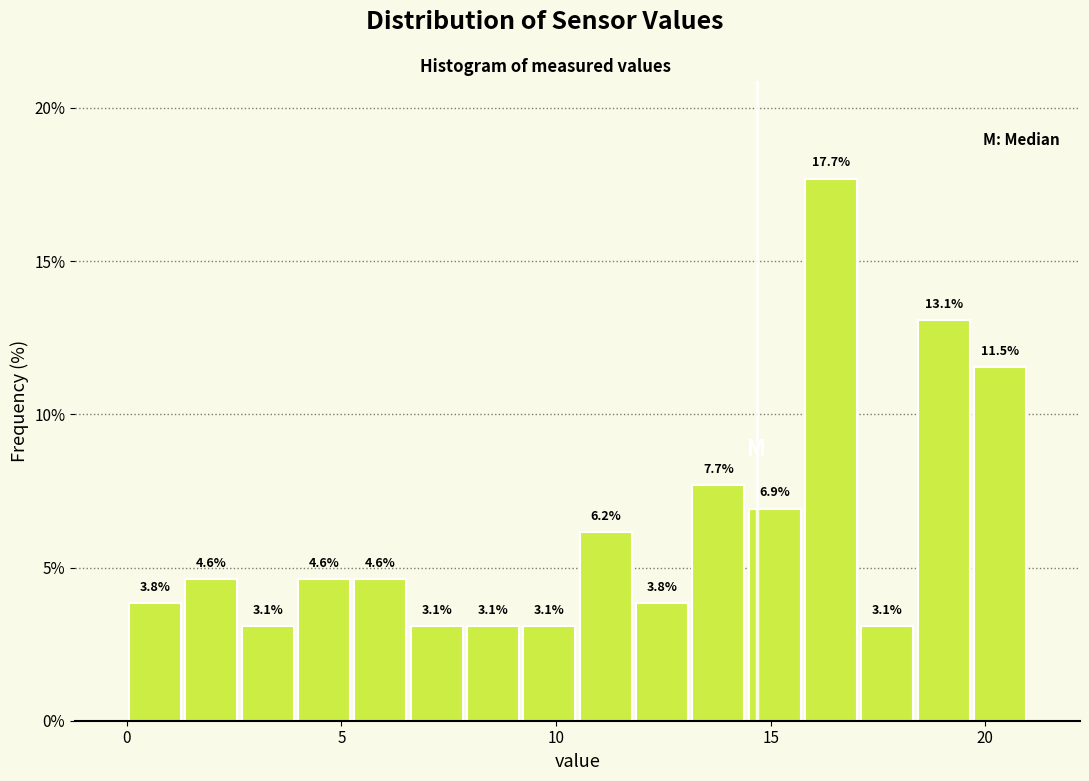

Read against the x-axis, roughly where is the centre of the tallest bar?

16.5